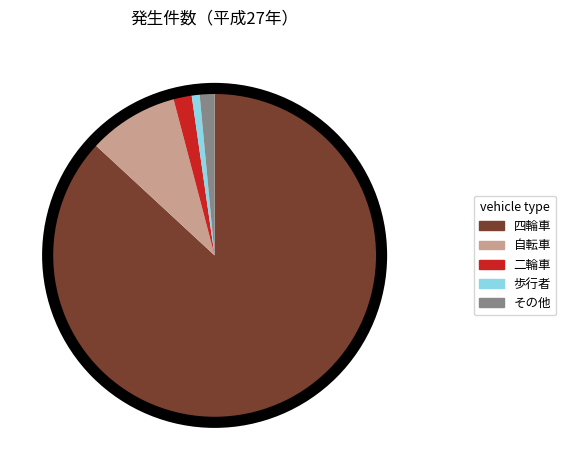

Is it true that 歩行者 is 1% of the pie?

True